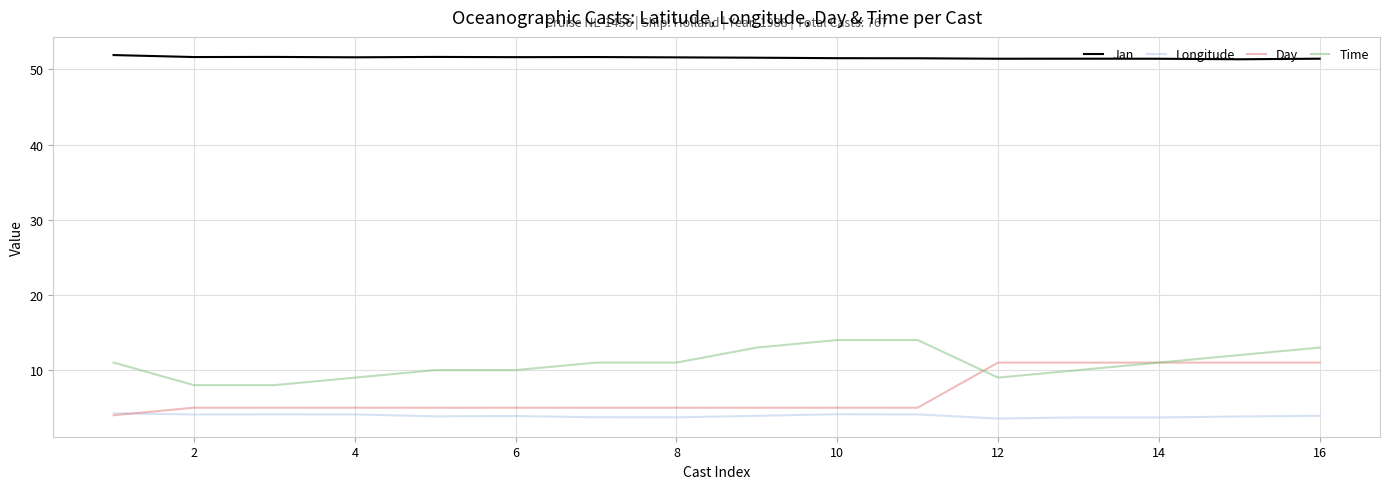

How many lines are shown in the chart?

4